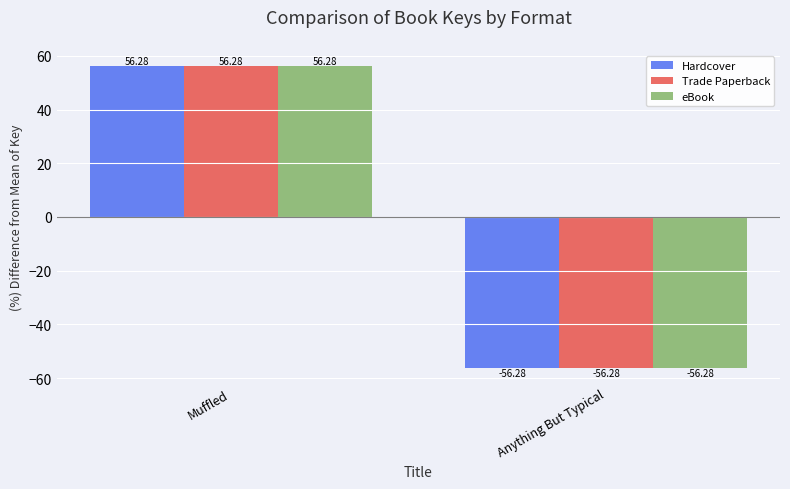

Is the value of Trade Paperback at Muffled greater than the value of eBook at Anything But Typical?

Yes